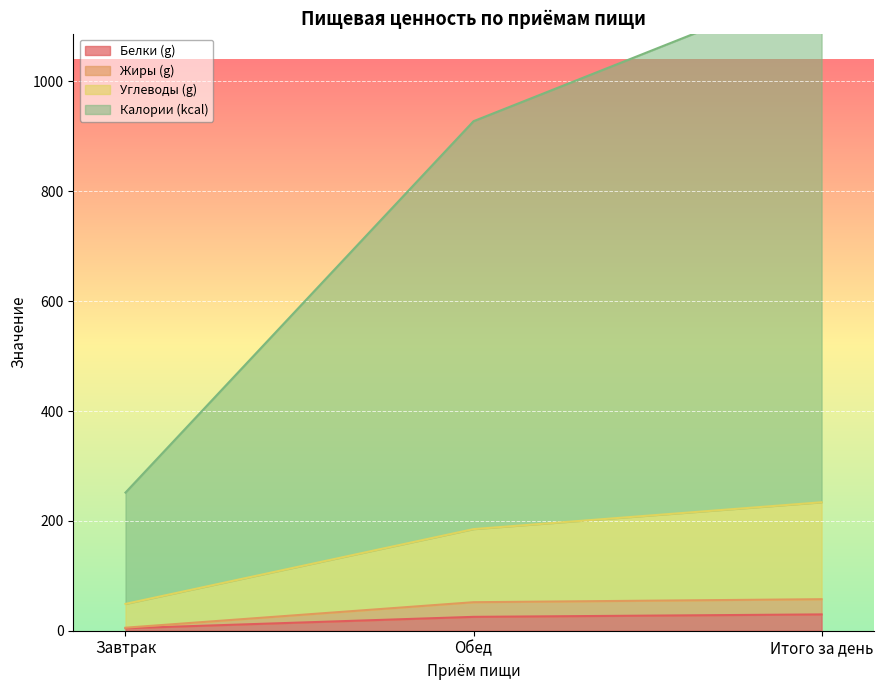

True or false: Белки (g) has a value of 29.7 at Итого за день.

True